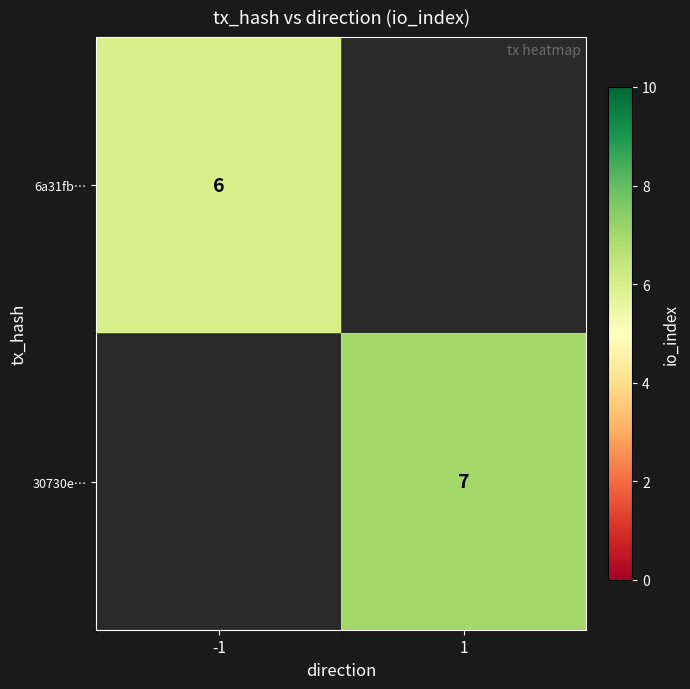

True or false: 6a31fb… has a value of 3.8 at -1.

False